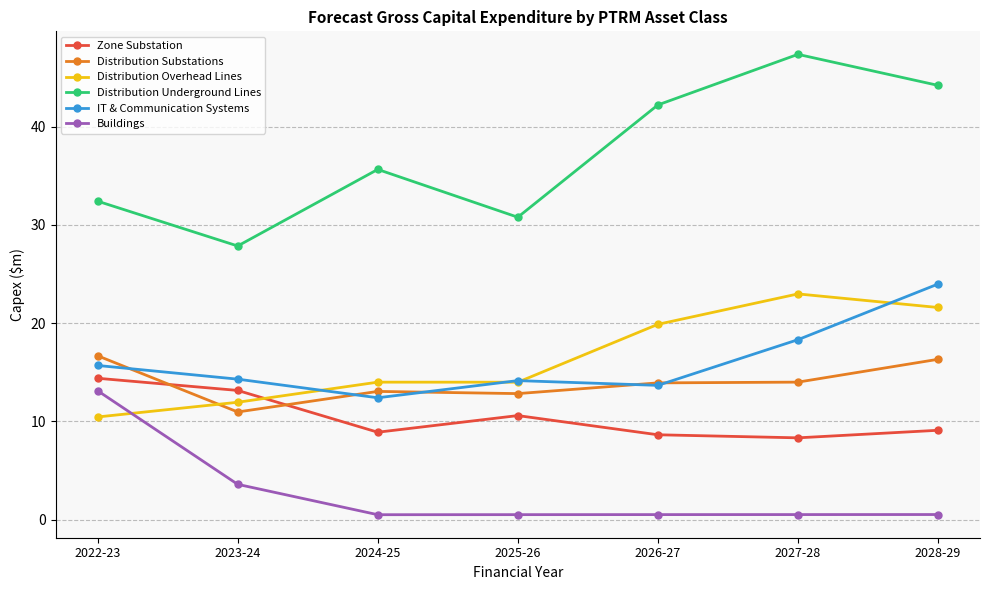

What is the sum of all Buildings values?

19.2